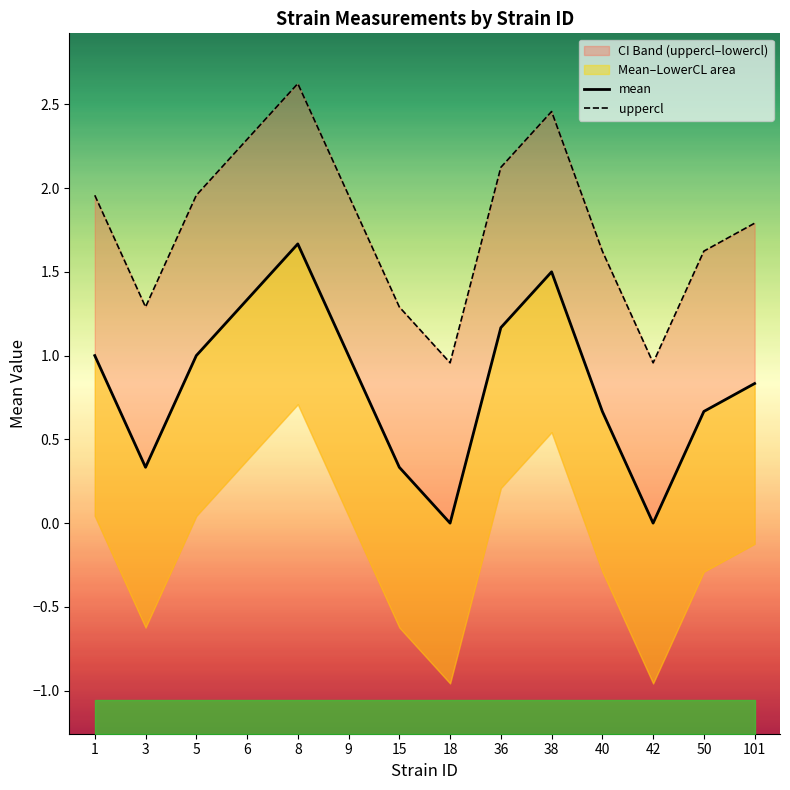

At which category does mean reach its first local peak?

8